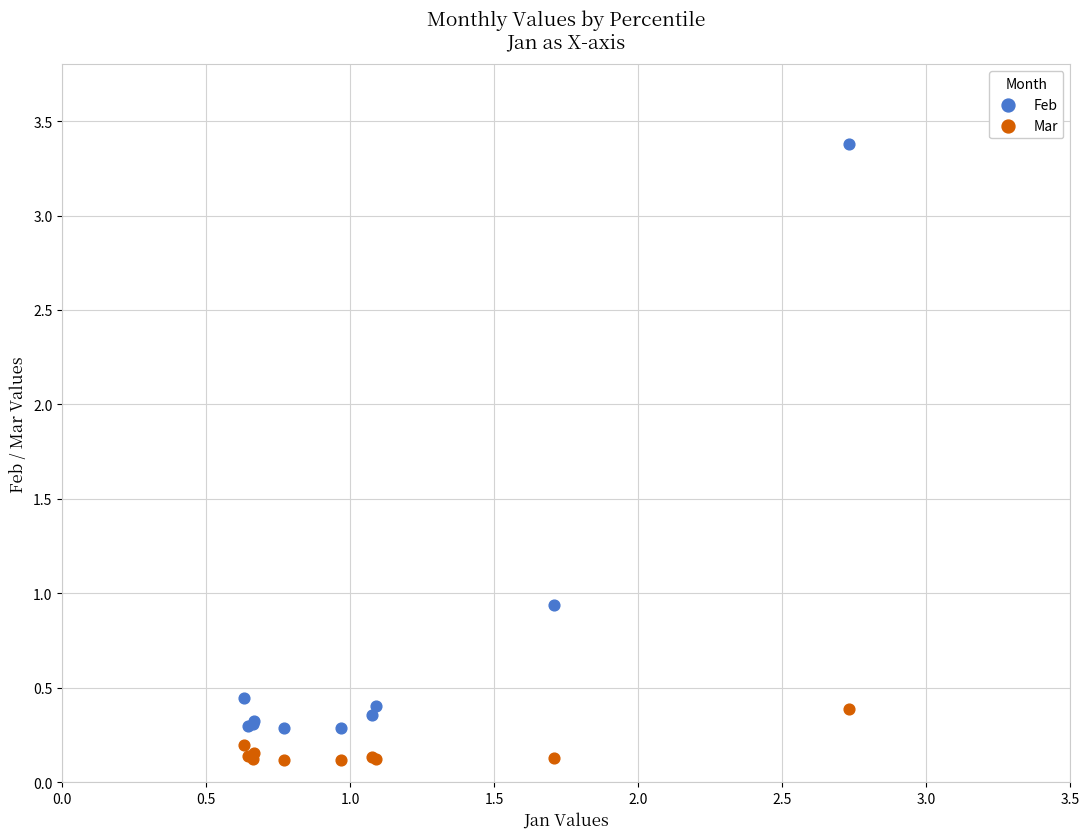

What are all the series names shown in the legend?

Feb, Mar